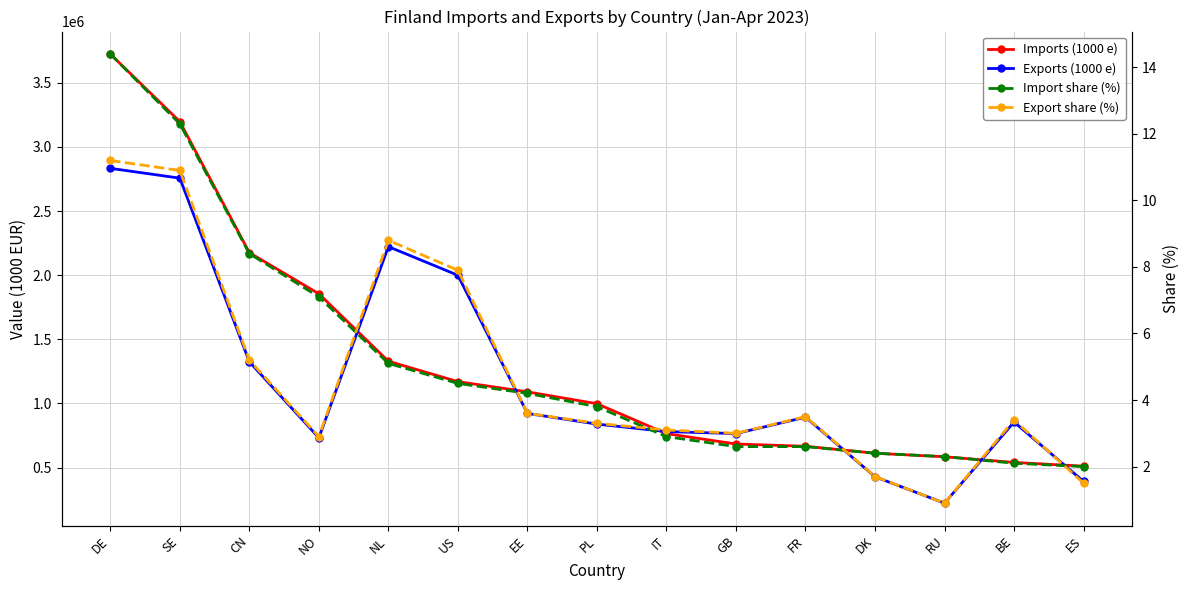

Is the value of Export share (%) at EE greater than the value of Import share (%) at FR?

Yes